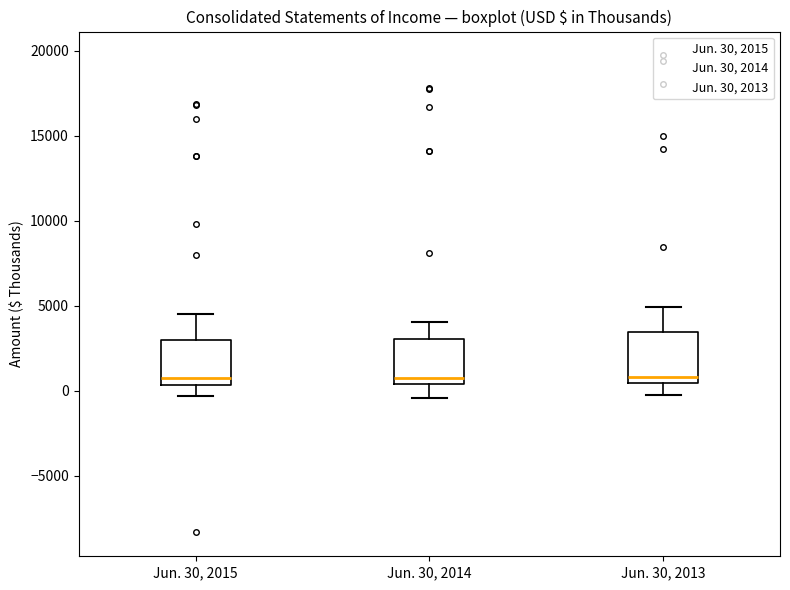

Where is the lower edge of the box for Jun. 30, 2014 on the y-axis? The values are not printed on the chart, so give them approximately, as read against the axis.

500